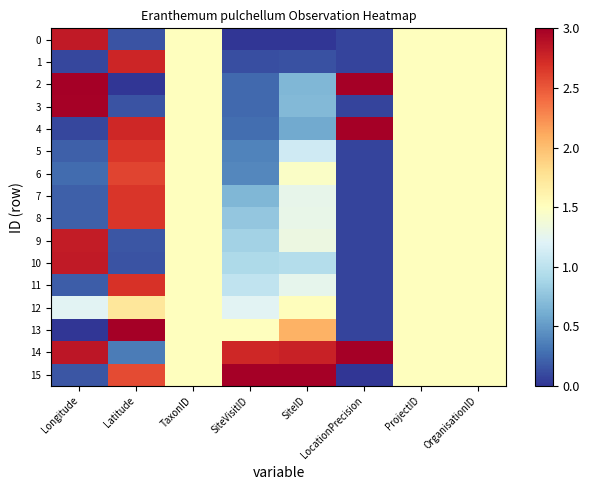

Count the number of data series in this chart.

16